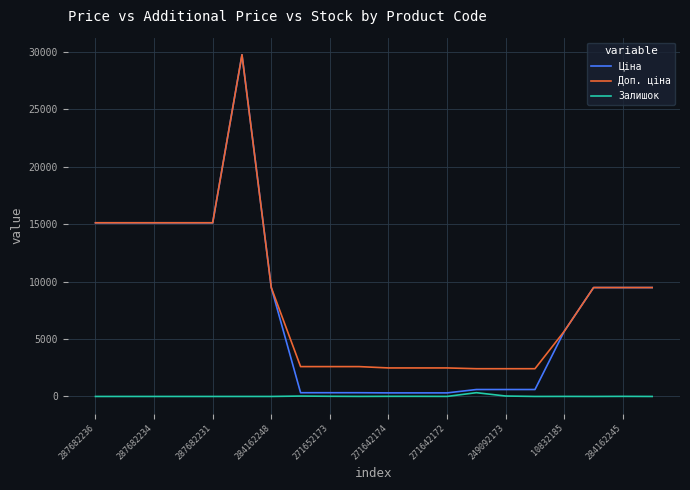

What is the average value of the Ціна series?

7632.9